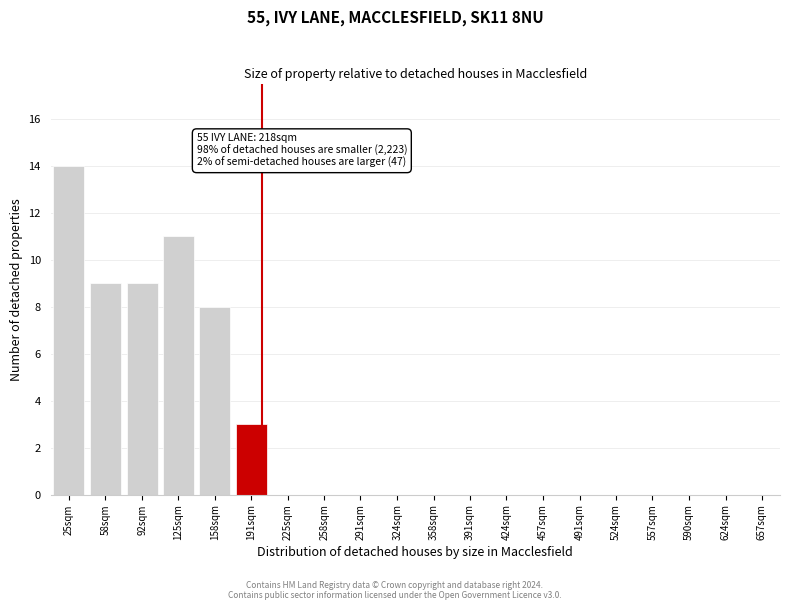

Reading left to right, extract all data points from this chart.

25sqm=14	58sqm=9	92sqm=9	125sqm=11	158sqm=8	191sqm=3	225sqm=0	258sqm=0	291sqm=0	324sqm=0	358sqm=0	391sqm=0	424sqm=0	457sqm=0	491sqm=0	524sqm=0	557sqm=0	590sqm=0	624sqm=0	657sqm=0